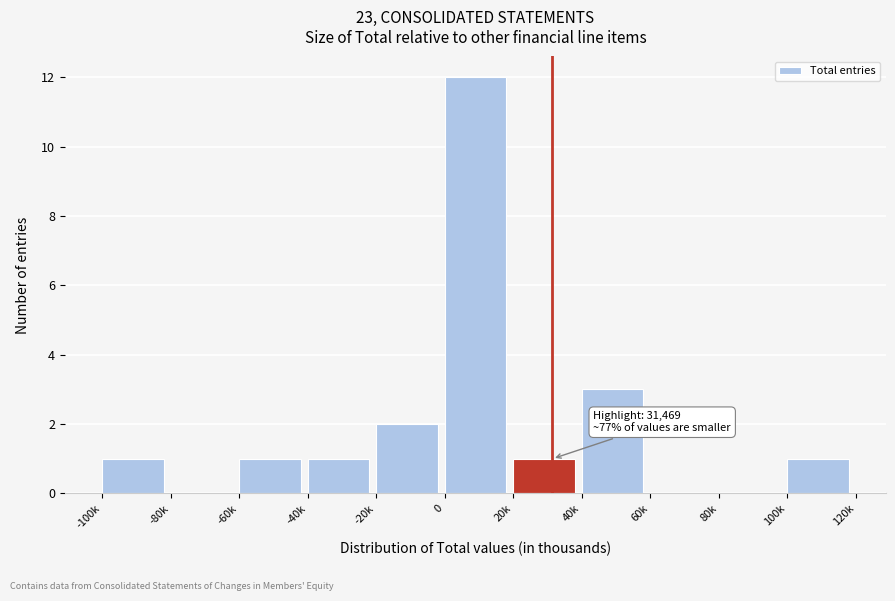

Reading right to left, list all the values displayed in this chart.

100k=1	80k=0	60k=0	40k=3	20k=1	0=12	-20k=2	-40k=1	-60k=1	-80k=0	-100k=1